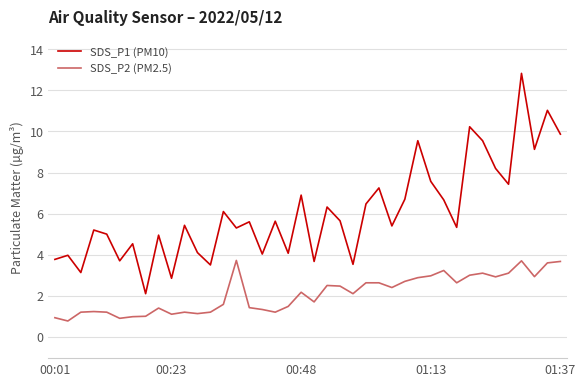

What is the lowest value of the SDS_P2 (PM2.5) series?

0.8